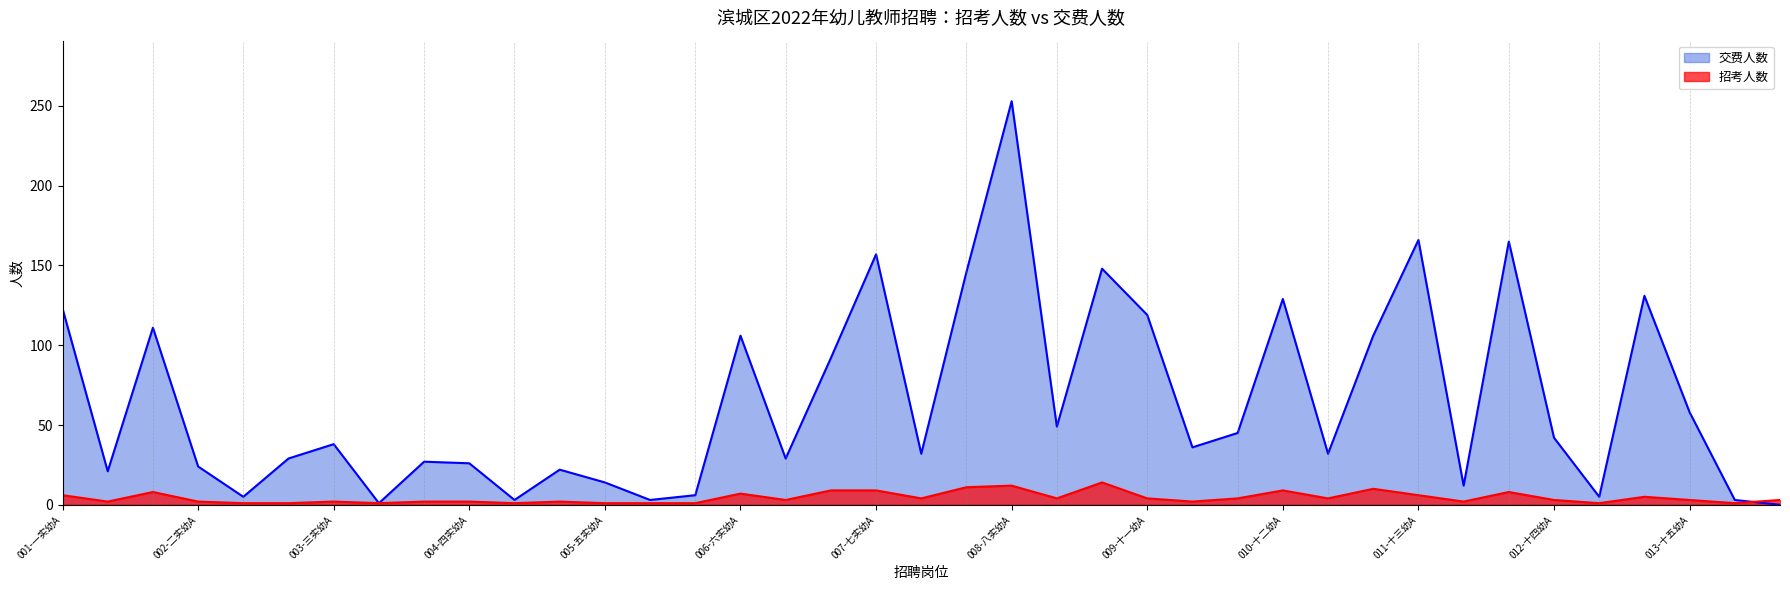

Reading right to left, transcribe all the data shown in this chart.

招考人数: 3	1	3	5	1	3	8	2	6	10	4	9	4	2	4	14	4	12	11	4	9	9	3	7	1	1	1	2	1	2	2	1	2	1	1	2	8	2	6
交费人数: 0	3	58	131	5	42	165	12	166	106	32	129	45	36	119	148	49	253	146	32	157	92	29	106	6	3	14	22	3	26	27	1	38	29	5	24	111	21	123